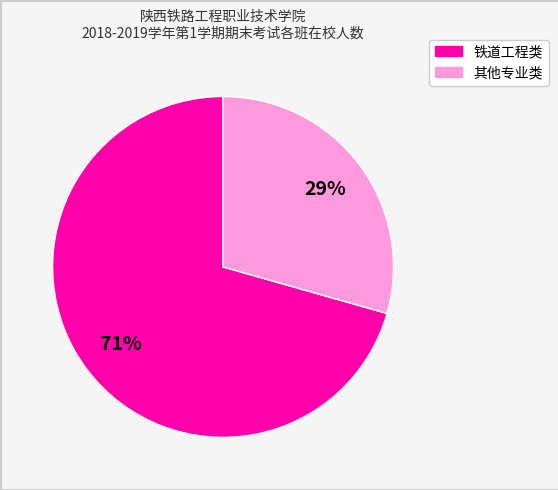

Is there any slice that represents more than half of the pie?

Yes